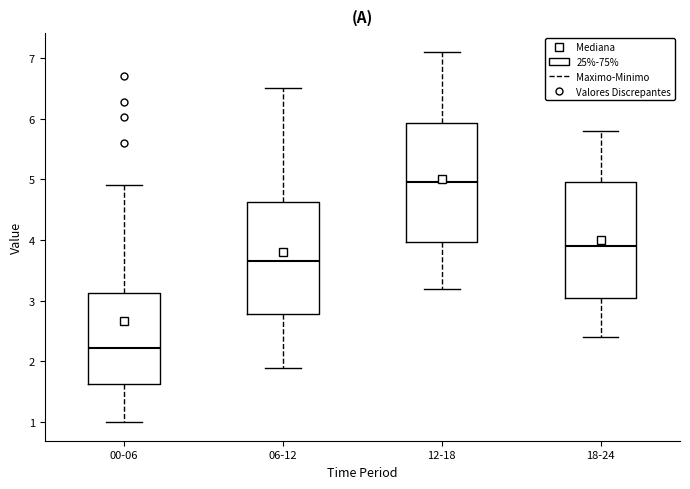

Which box has the highest median line?

12-18